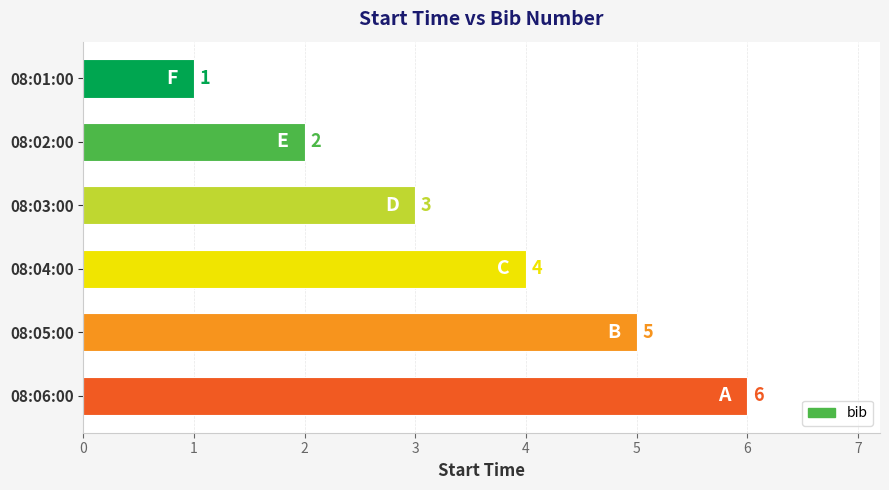

Rank the categories by value from lowest to highest.

08:01:00, 08:02:00, 08:03:00, 08:04:00, 08:05:00, 08:06:00